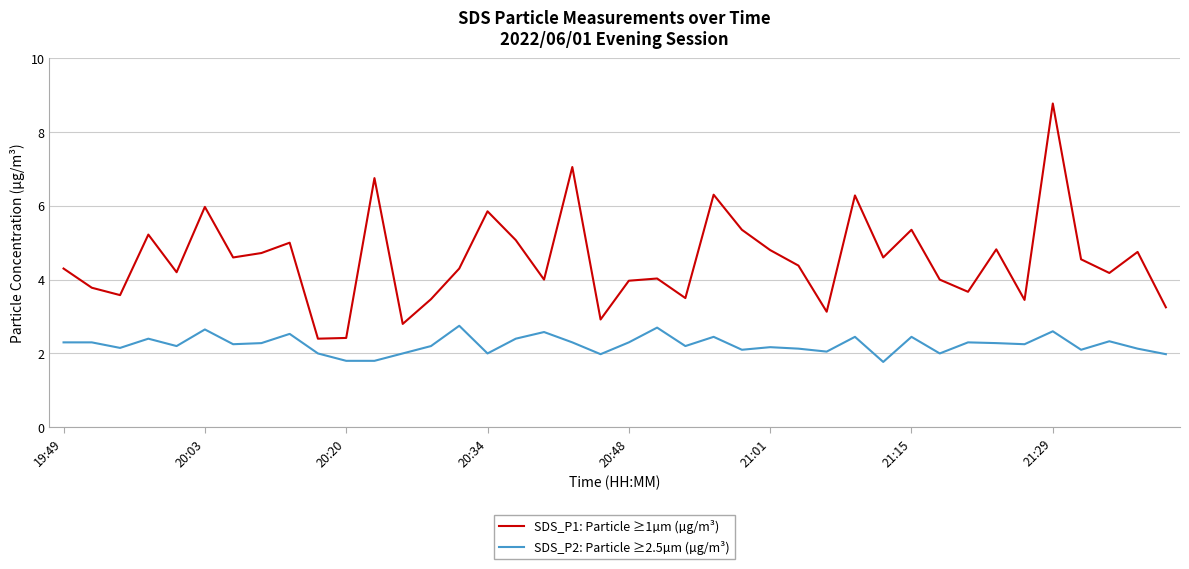

Rank the series by their maximum value, from lowest to highest.

SDS_P2: Particle ≥2.5µm (µg/m³), SDS_P1: Particle ≥1µm (µg/m³)